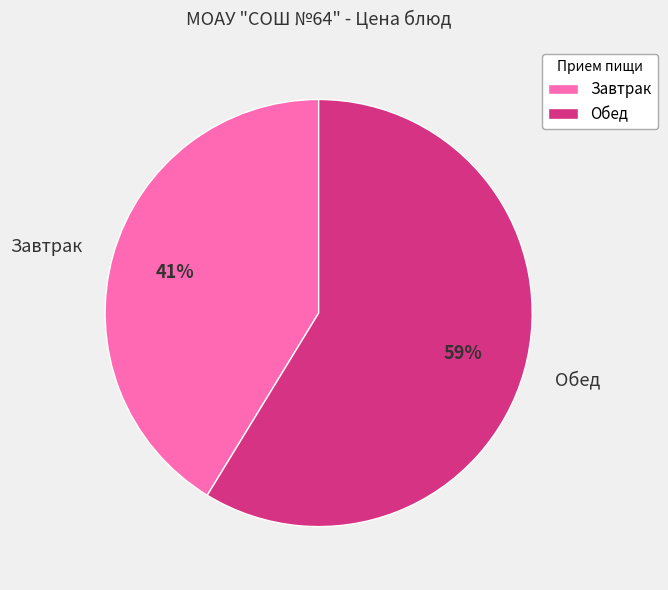

What percentage is the Завтрак slice, to the nearest percent?

41%